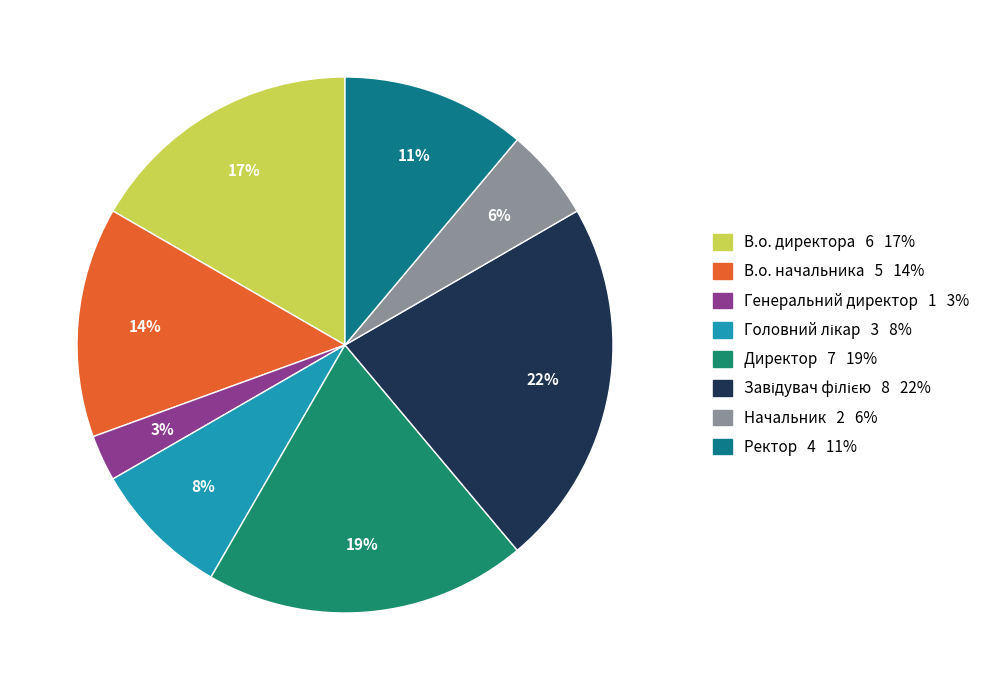

How many segments does this pie chart have?

8